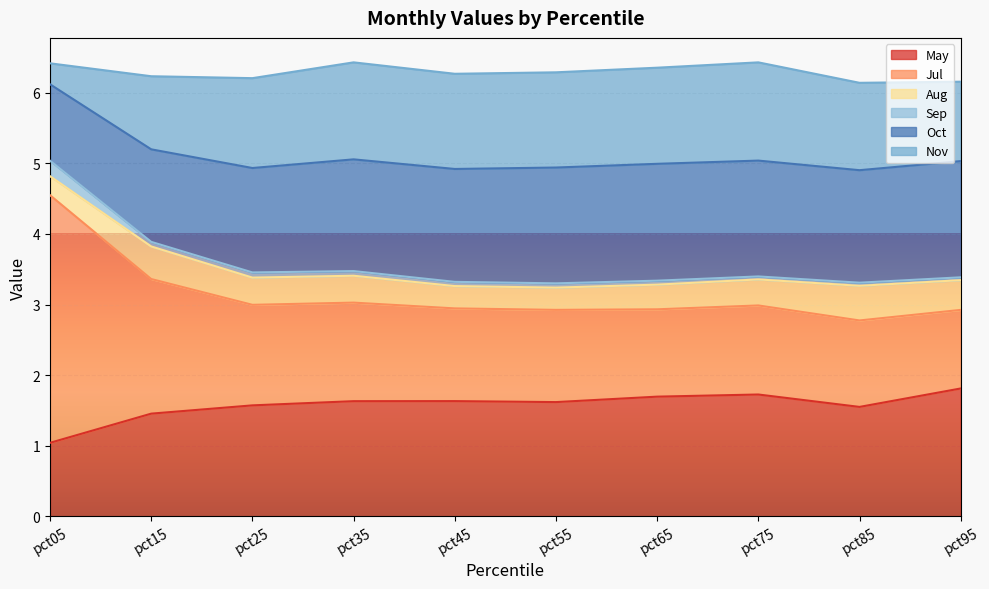

How many interior local peaks does the Sep series have?

3